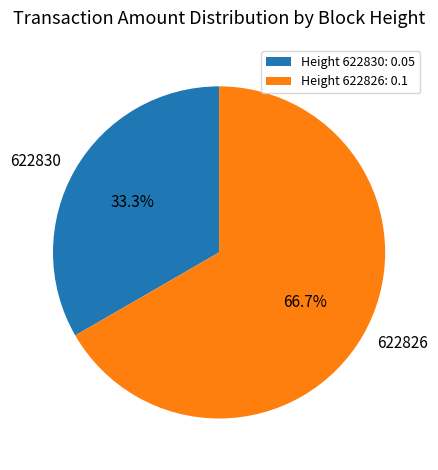

How many segments does this pie chart have?

2